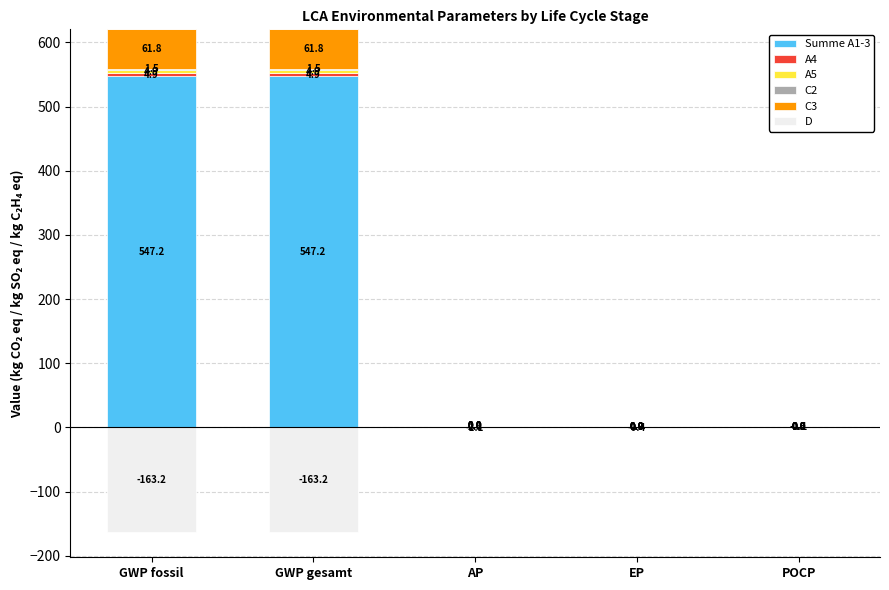

Rank the series by their maximum value, from lowest to highest.

D, C2, A5, A4, C3, Summe A1-3